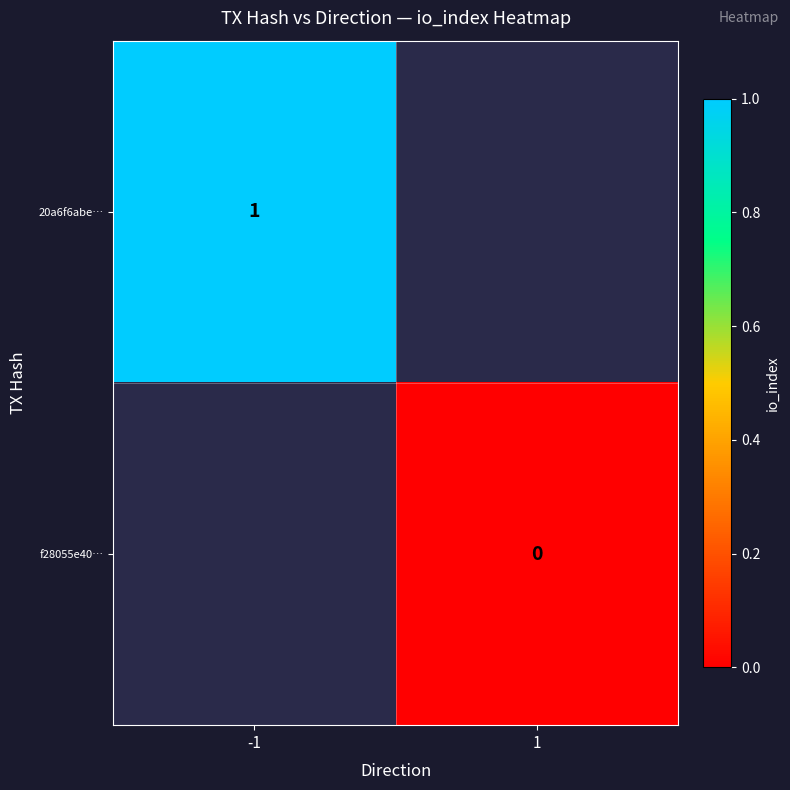

True or false: 20a6f6abe… has a value of 1 at -1.

True